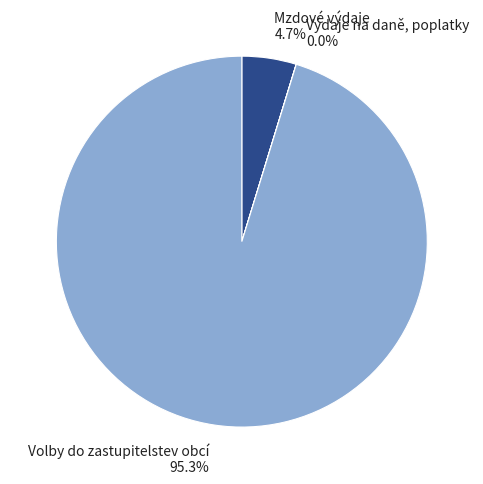

Which slice is the largest?

Volby do zastupitelstev obcí